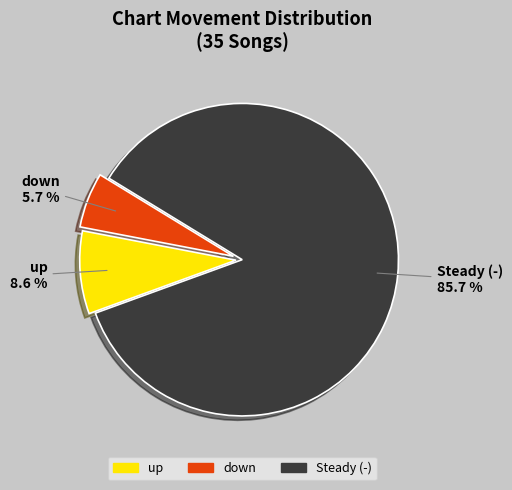

To the nearest percent, what is the average slice percentage?

33%